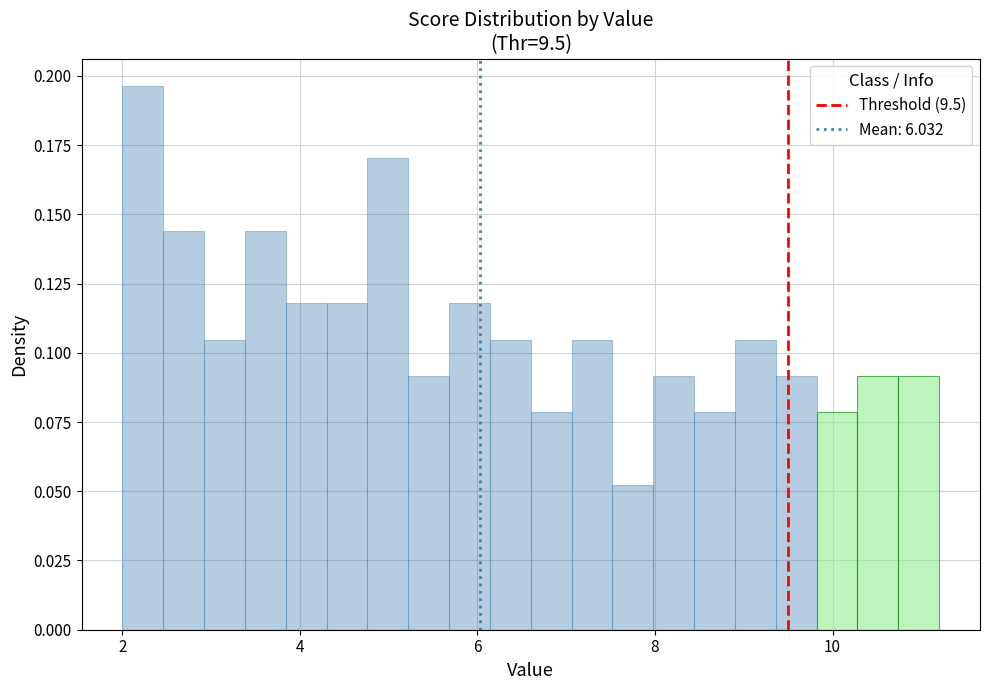

Read against the x-axis, roughly where is the centre of the tallest bar?

2.2